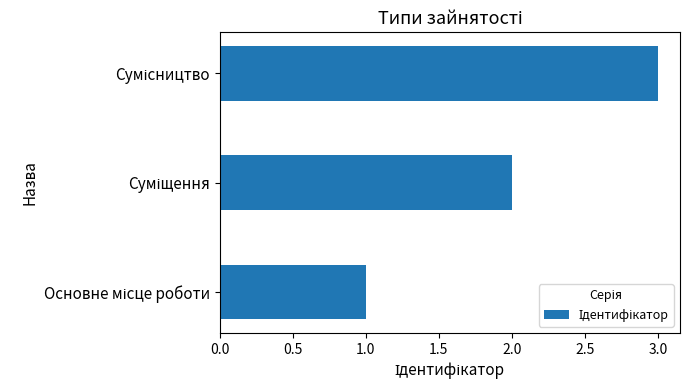

What is the sum of all values?

6